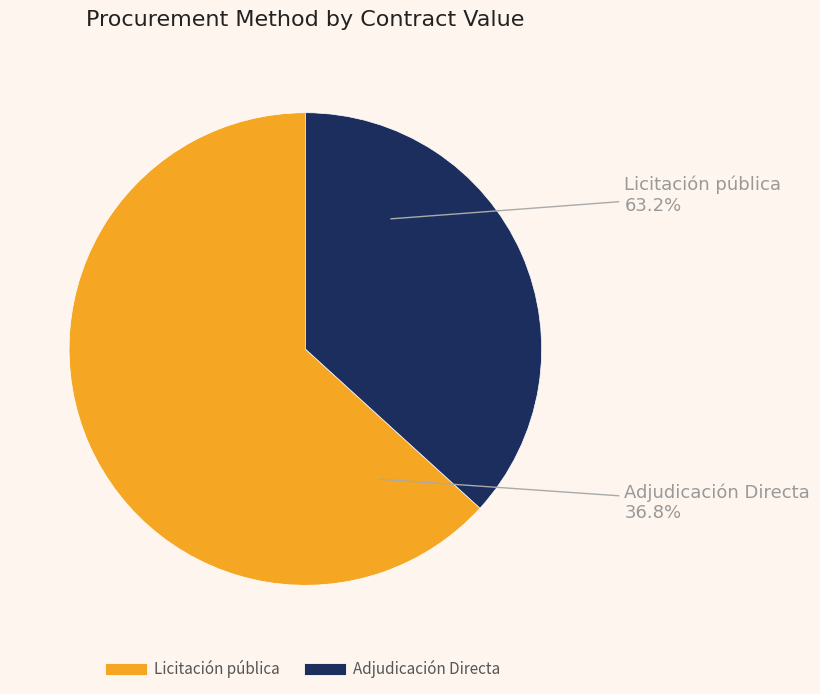

Does Licitación pública represent more than half of the total?

Yes